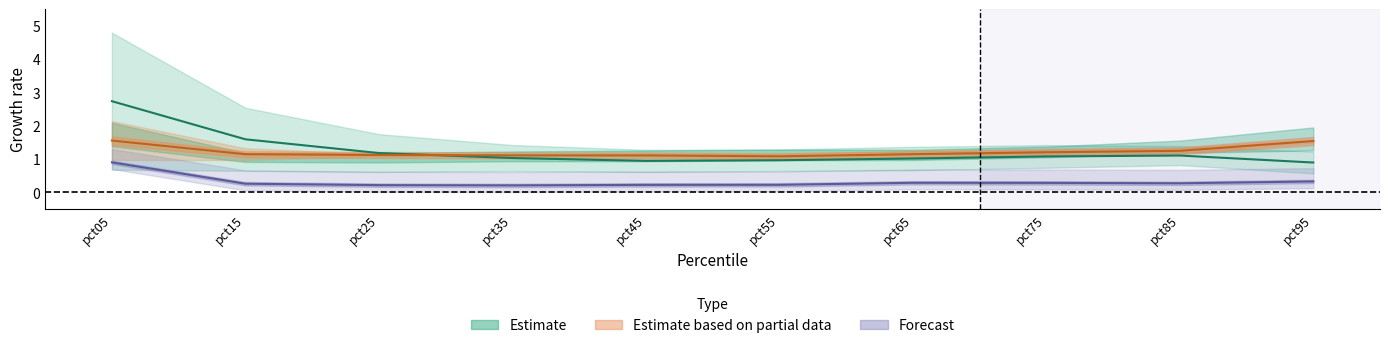

Is it true that May equals 0.9 at pct95?

False